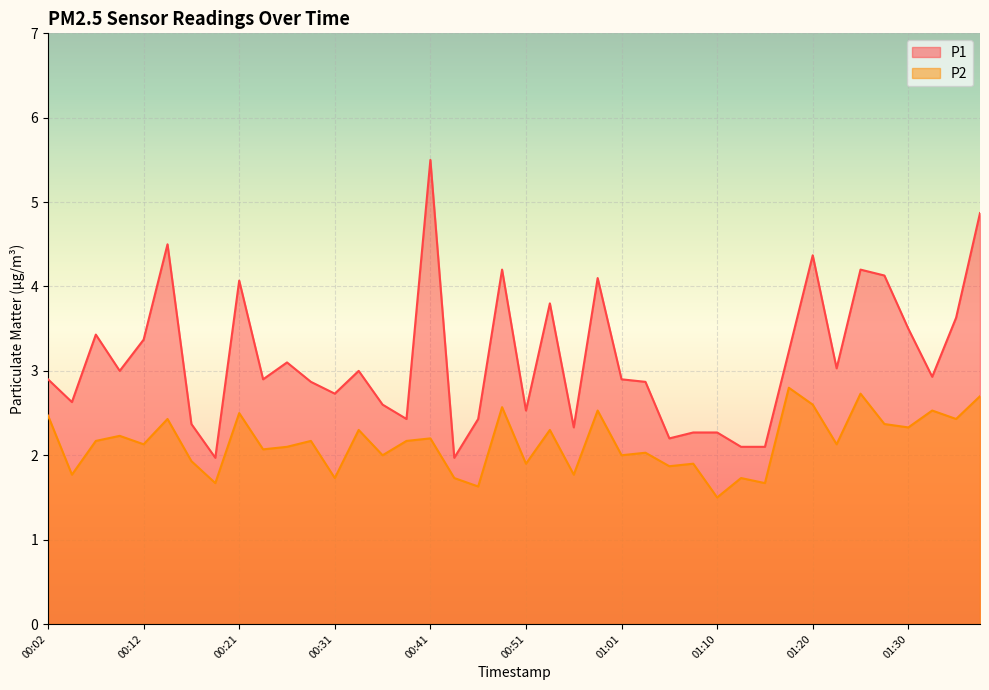

List the series in order of their peak value, lowest first.

P2, P1